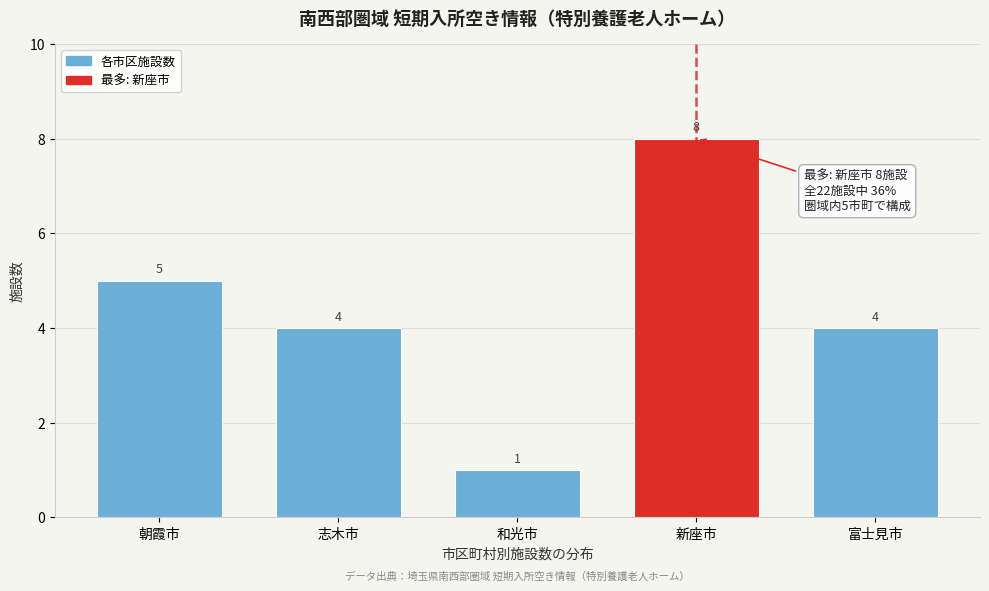

Reading right to left, what are all the values shown in this chart?

4	8	1	4	5